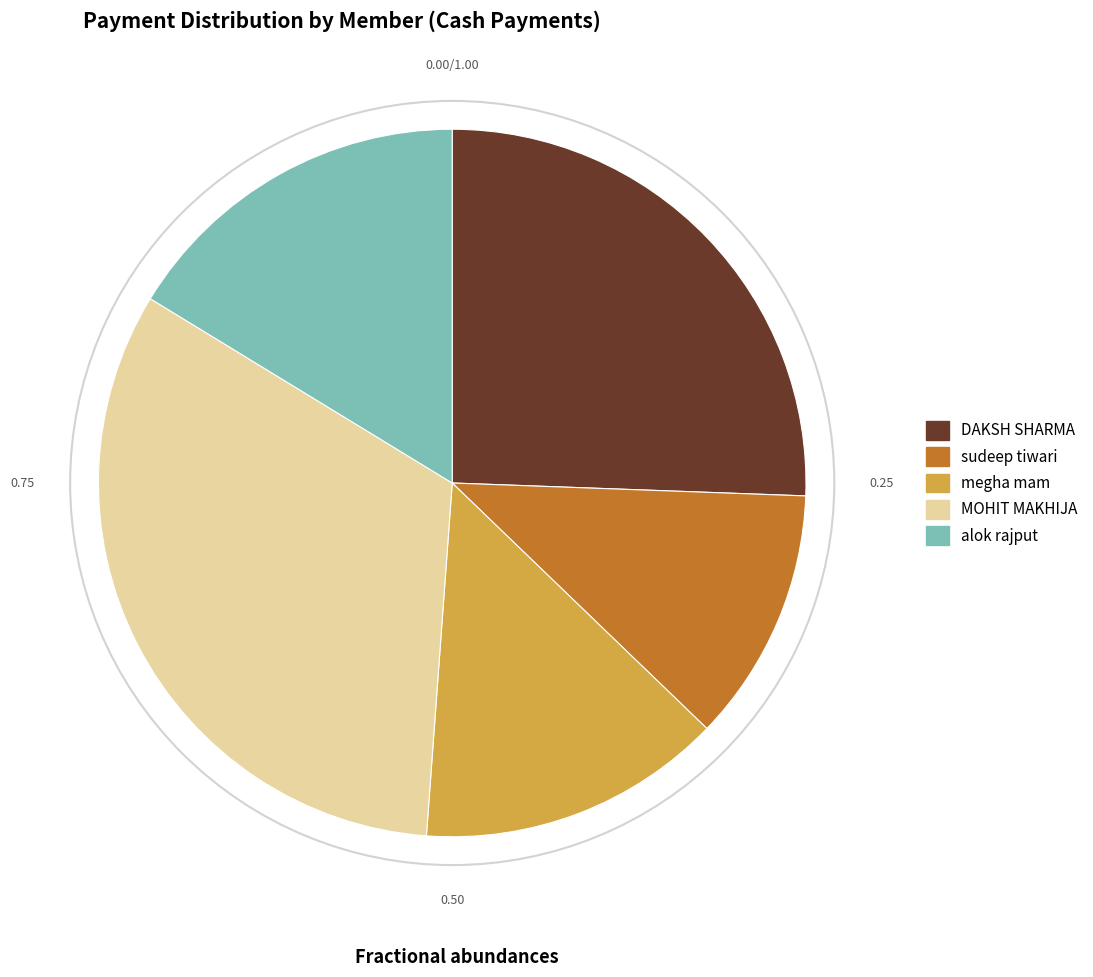

How many segments does this pie chart have?

5